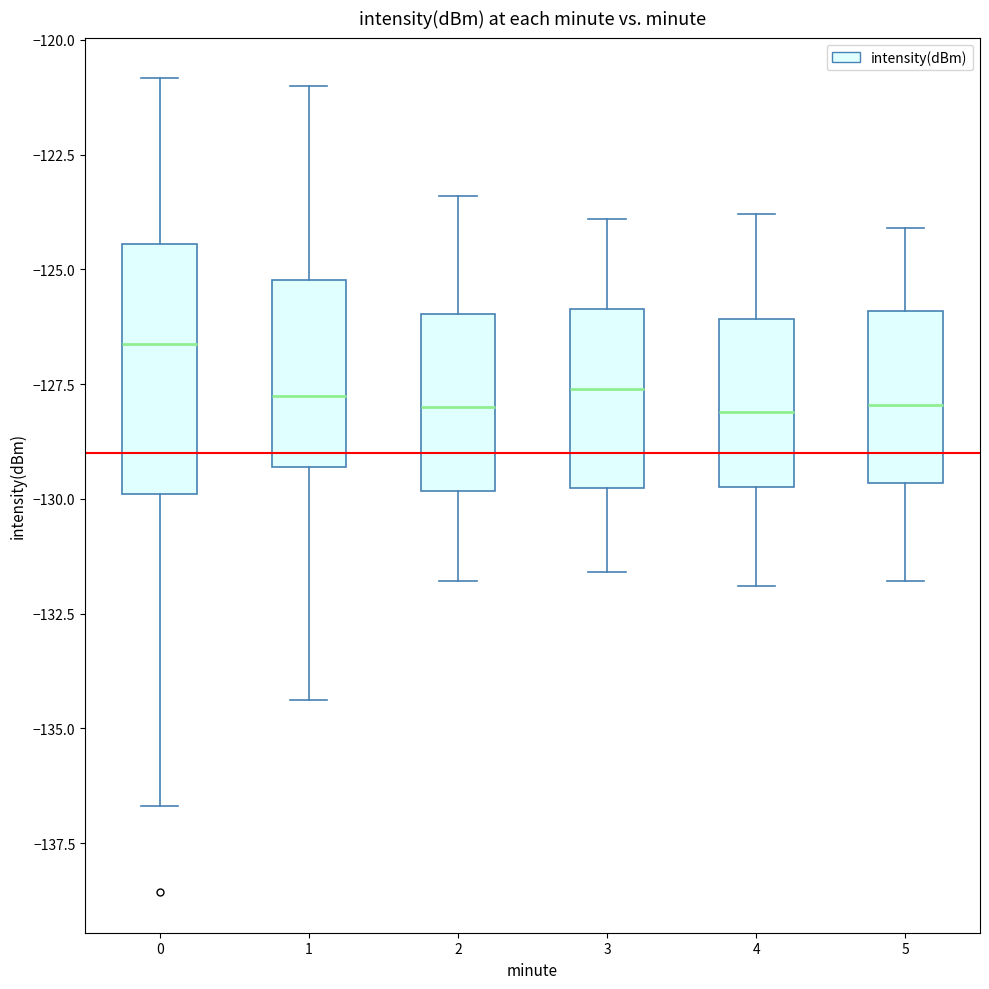

Where does the lower whisker of the box at x = 1 end on the y-axis? The values are not printed on the chart, so give them approximately, as read against the axis.

-134.5